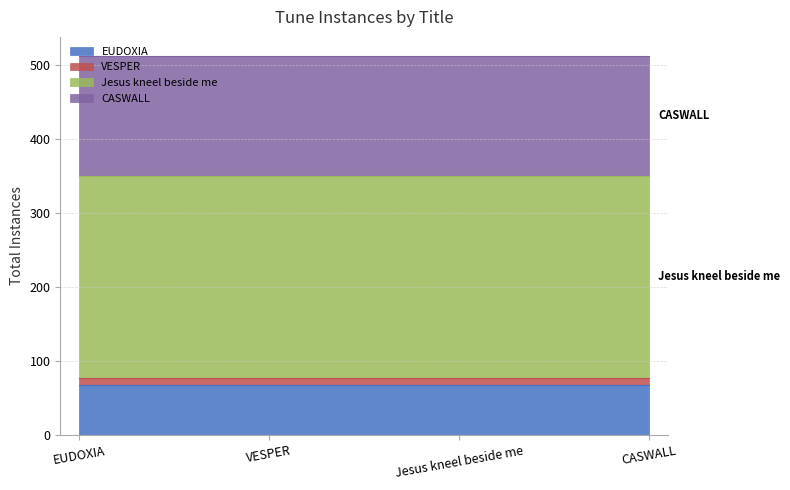

Which label corresponds to the smallest value in the chart?

VESPER